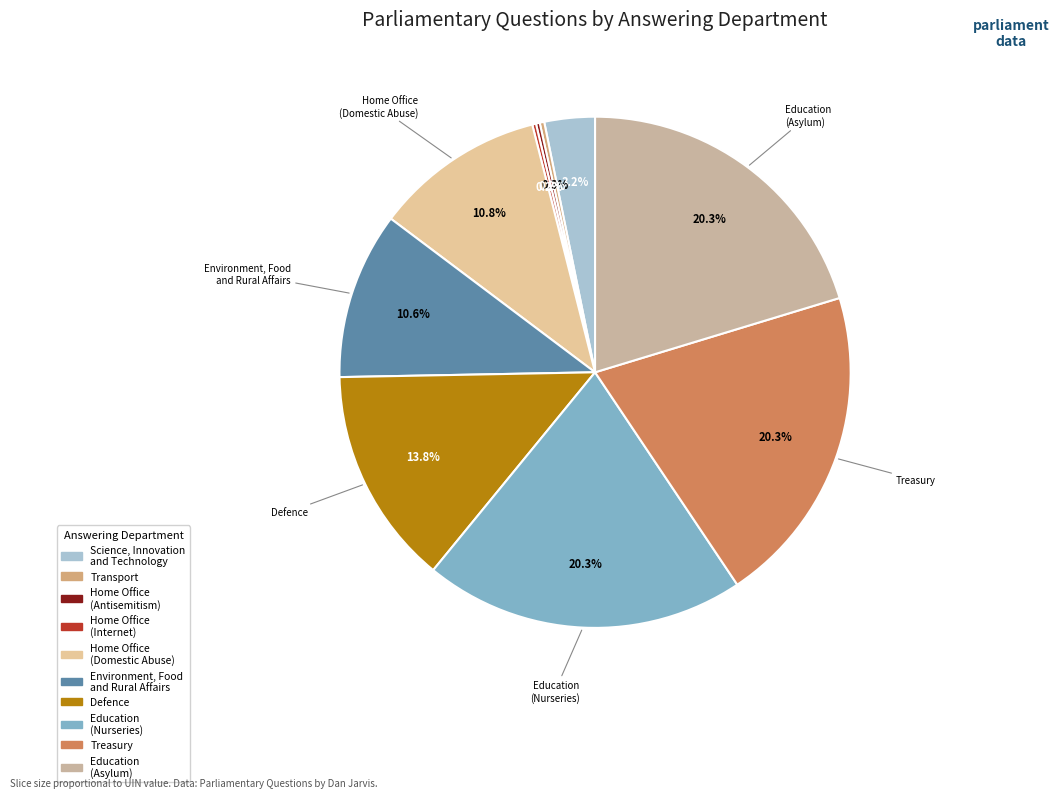

Is there any slice that represents more than half of the pie?

No